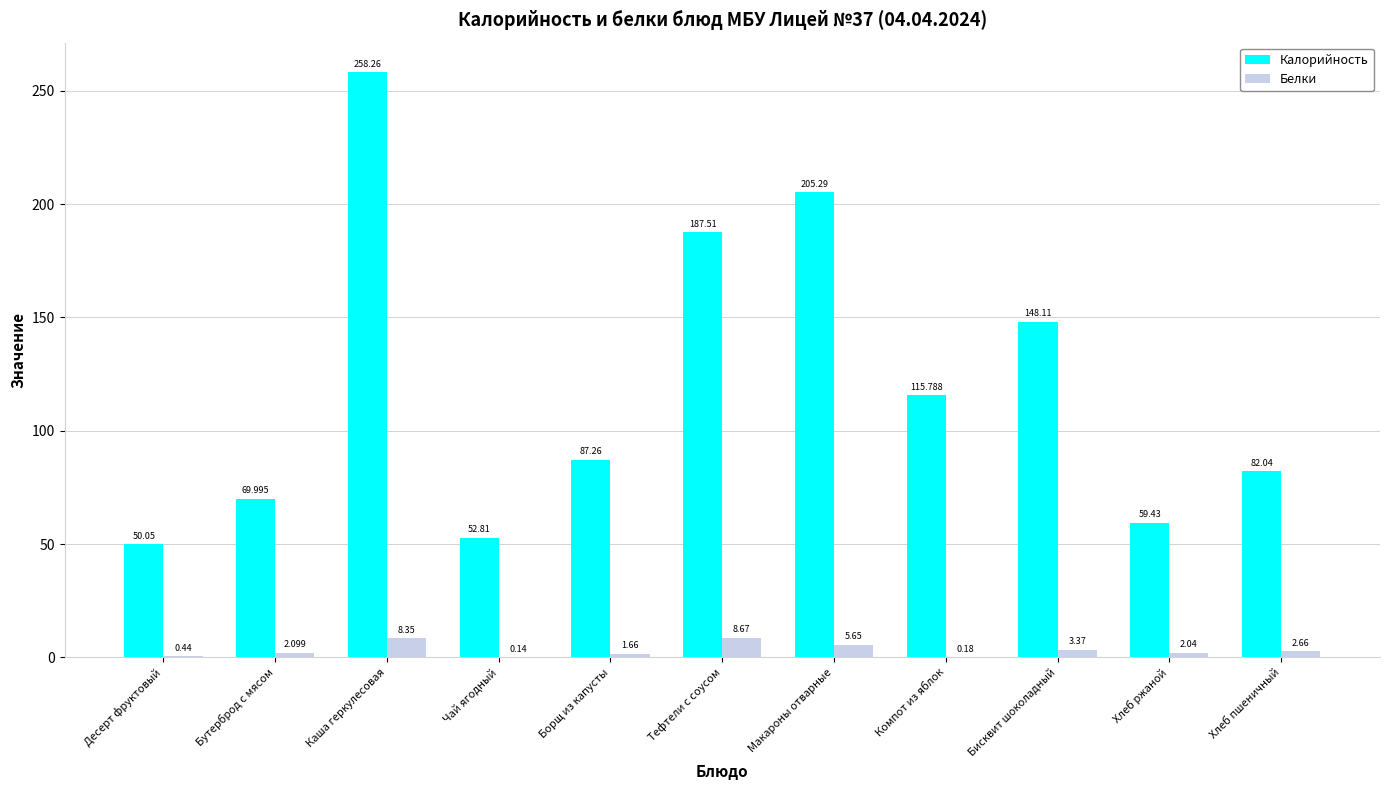

Is the value of Калорийность at Борщ из капусты greater than the value of Белки at Хлеб пшеничный?

Yes